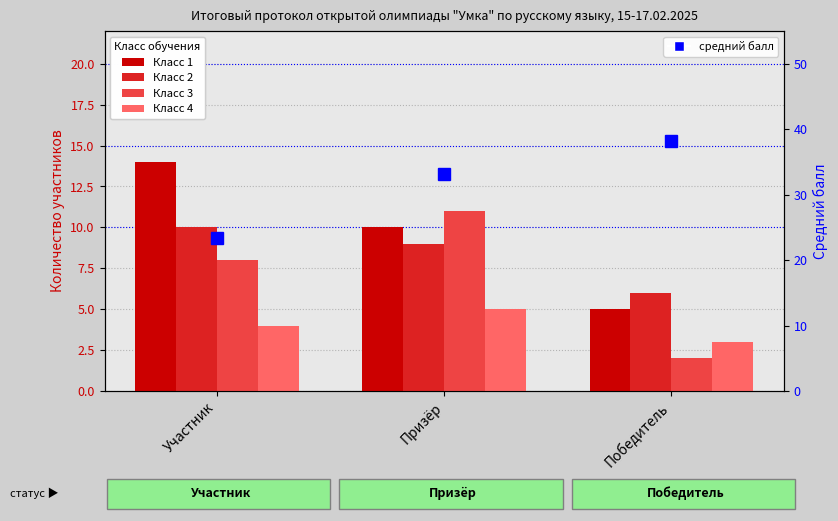

The средний балл series shows 38.2 at Победитель. True or false?

True